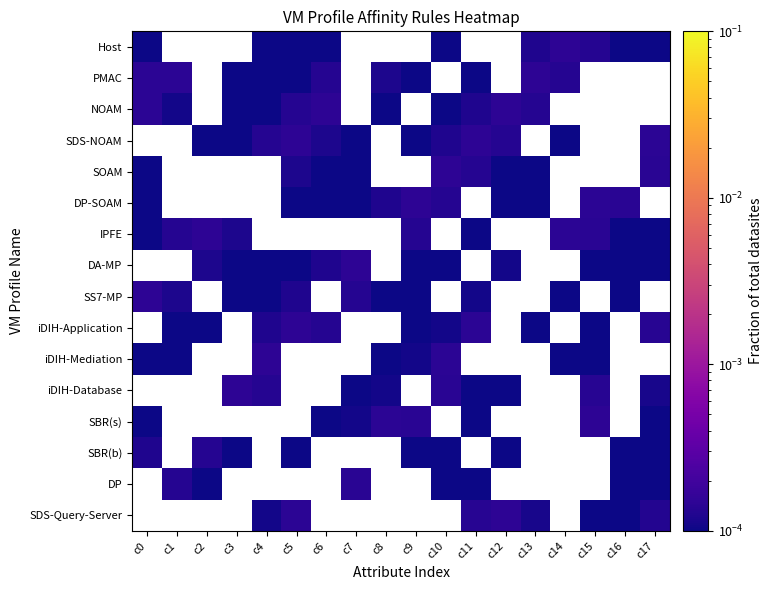

True or false: iDIH-Application has a value of 0.0 at c2.

True